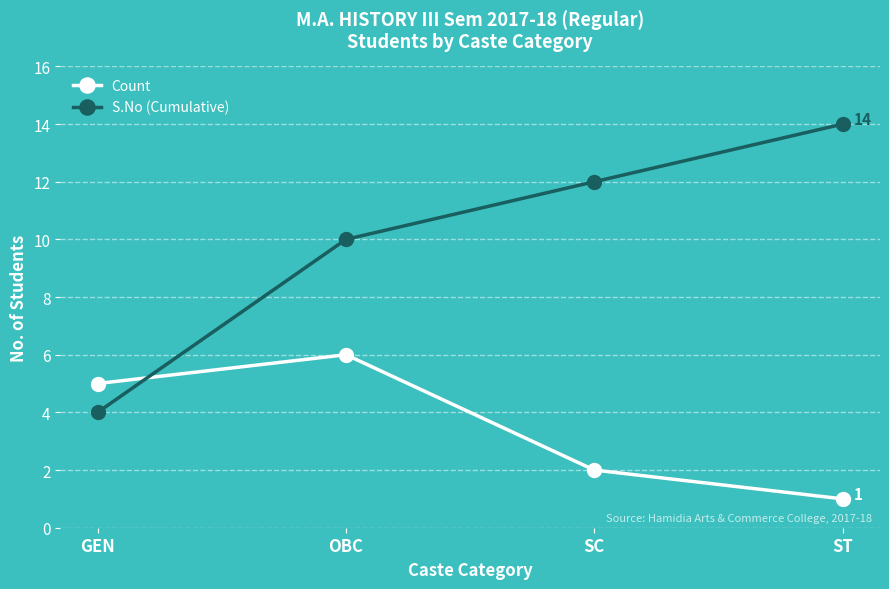

Is this an area chart (filled region under the line)?

No